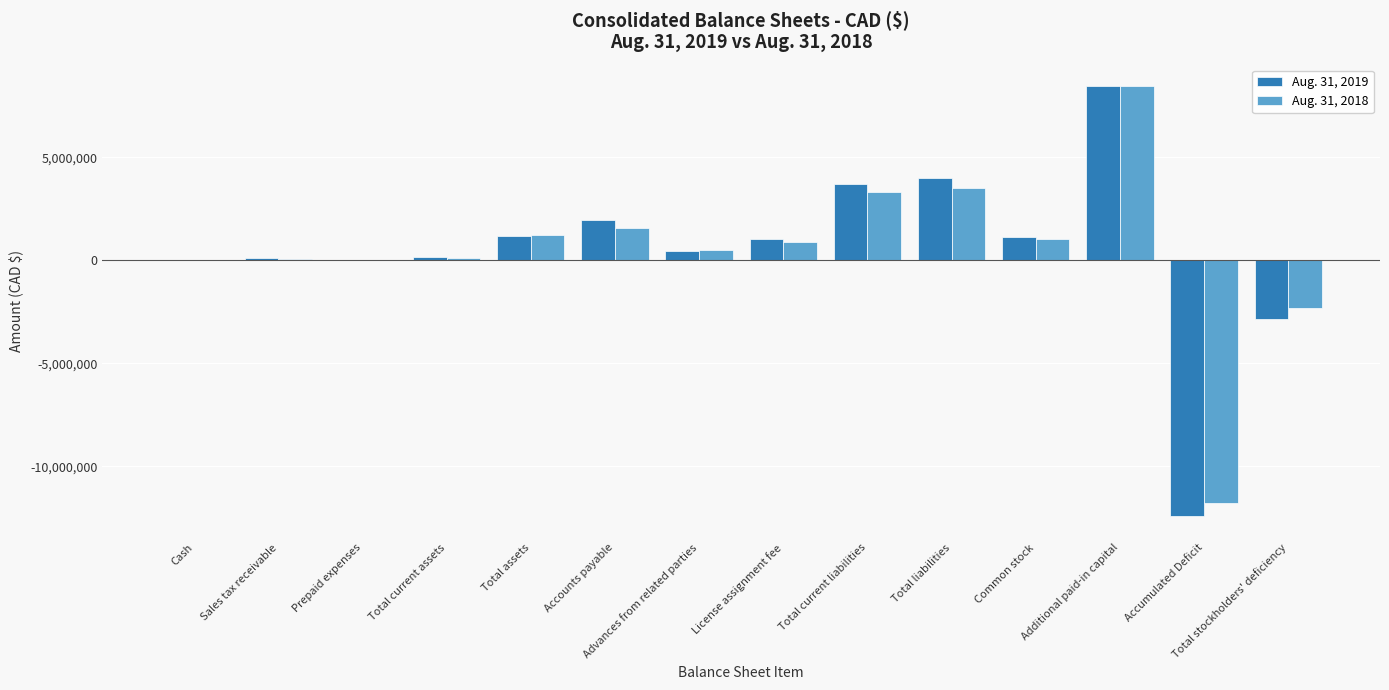

Are the bars horizontal?

No